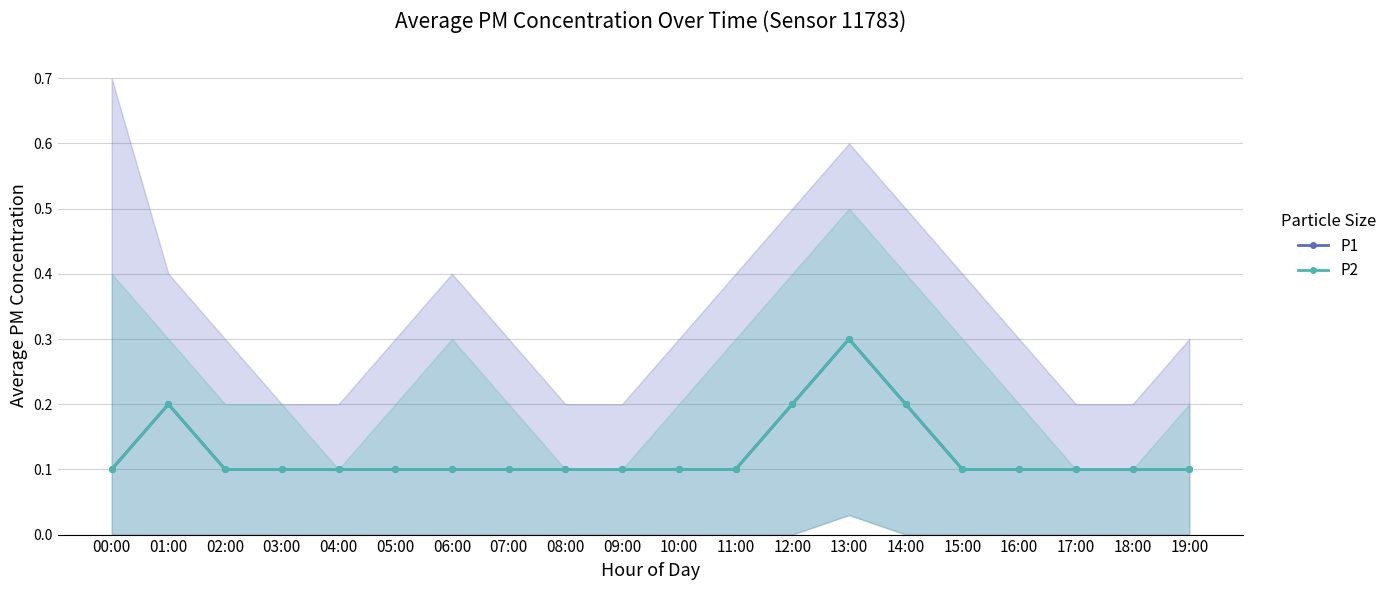

What position from the left is 12:00?

13